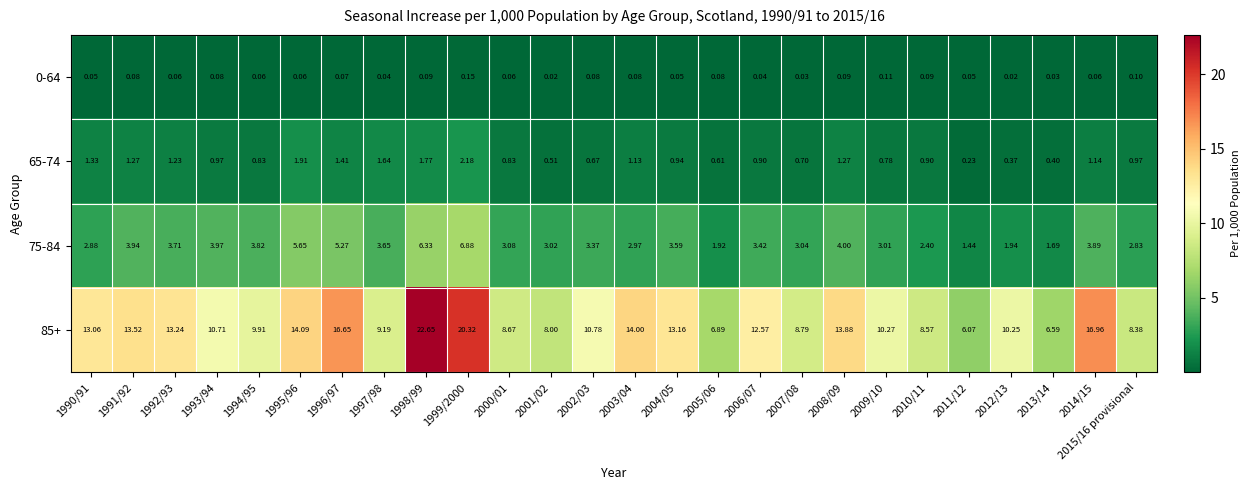

Which series has the largest total across all categories?

85+